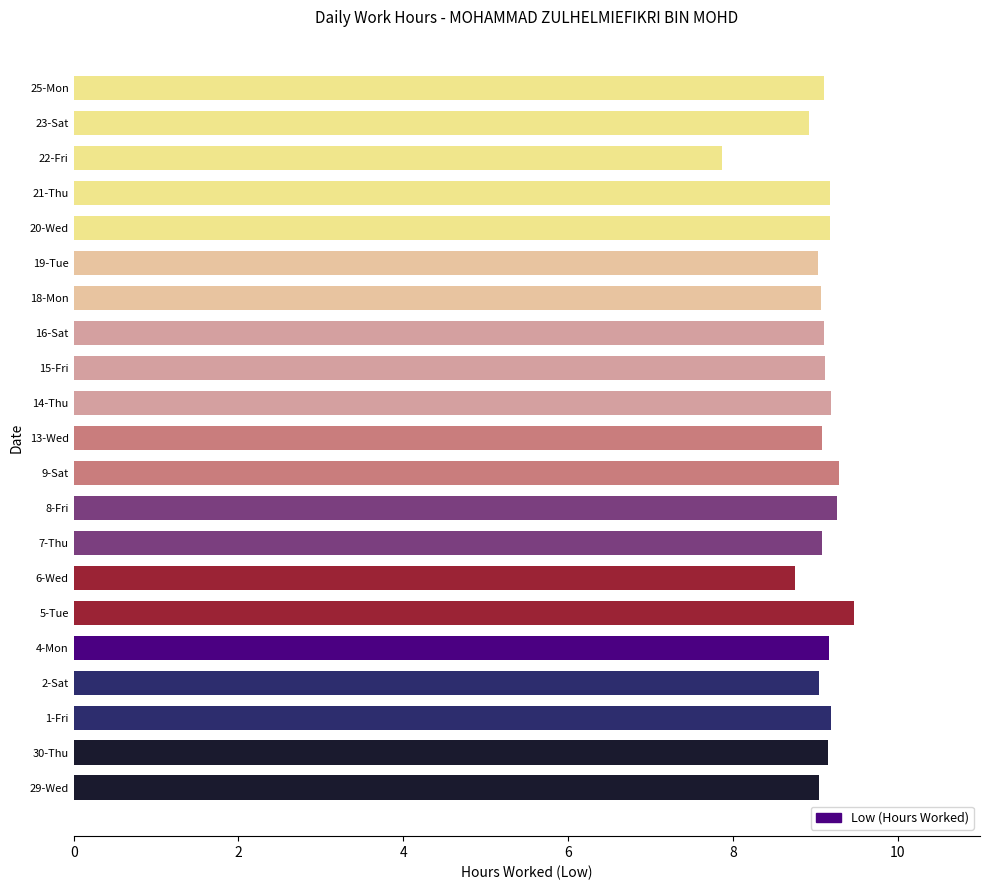

What is the minimum value shown in the chart?

7.9